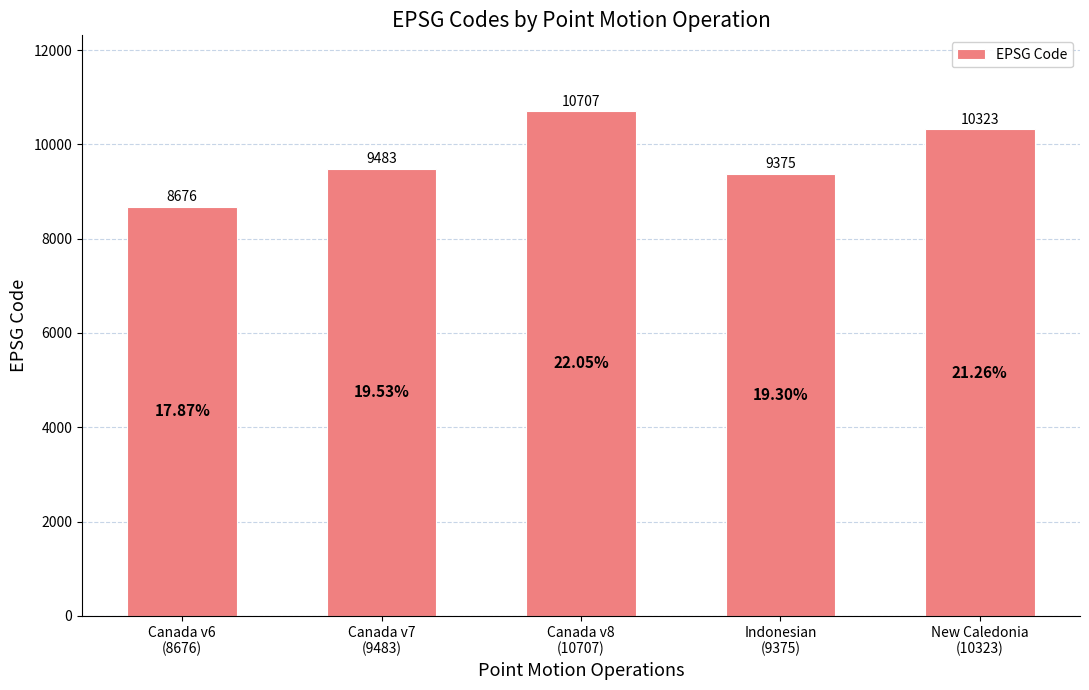

How many bars are there in total?

5